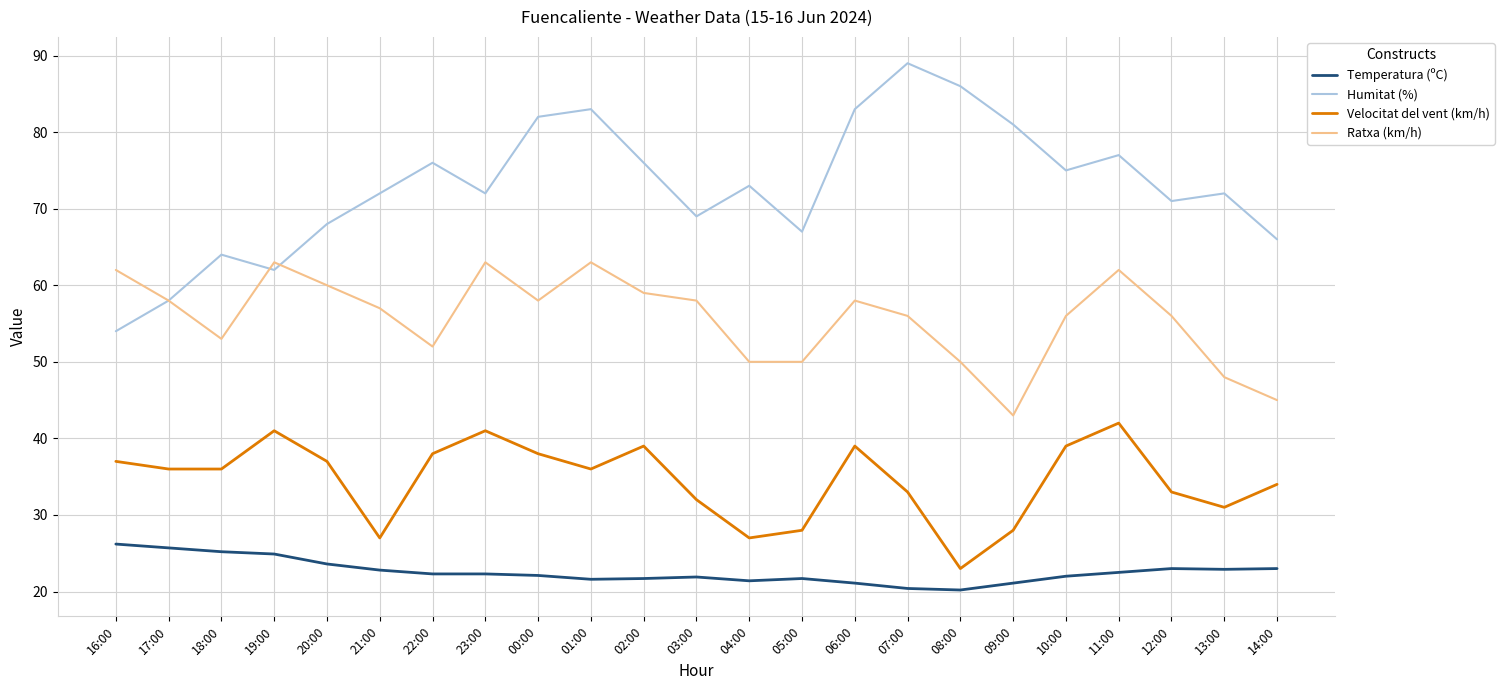

What position from the left is 01:00?

10